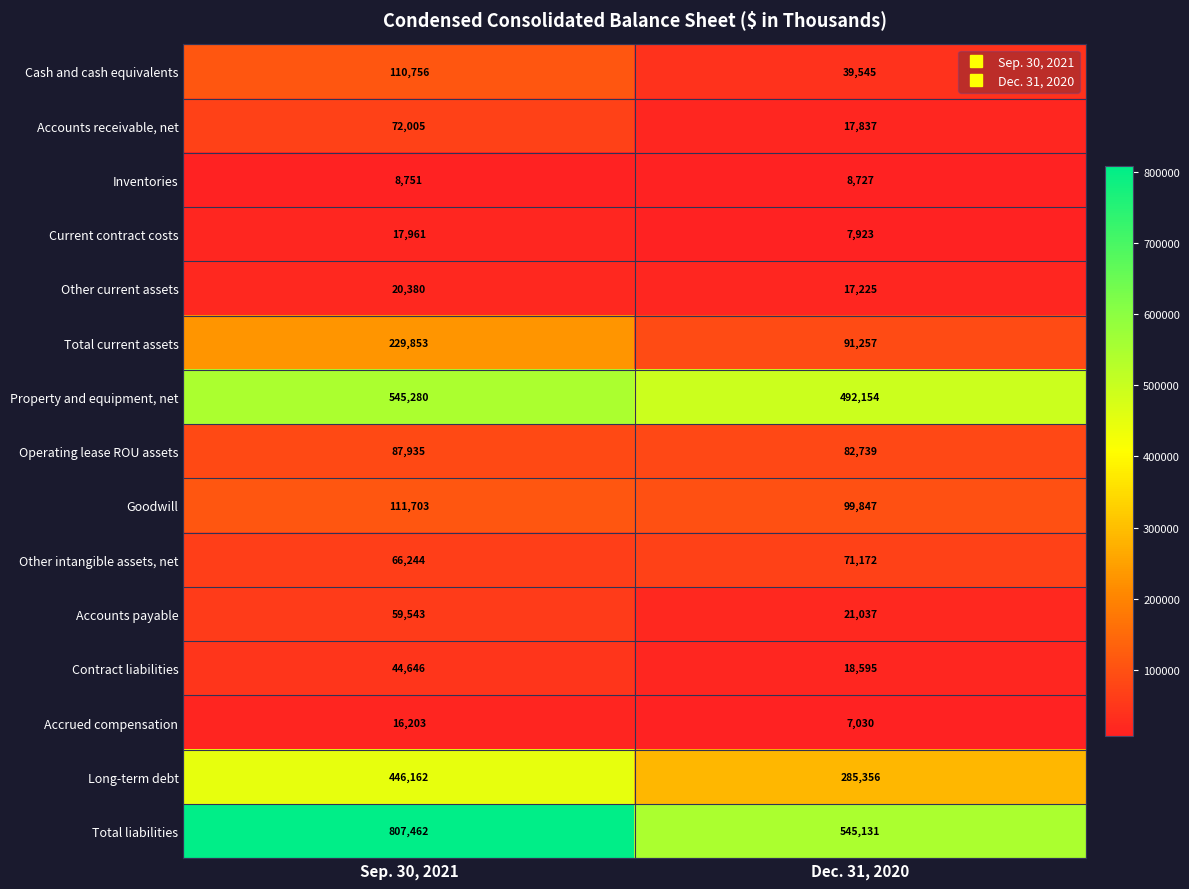

True or false: Other intangible assets, net has a value of 71172 at Dec. 31, 2020.

True